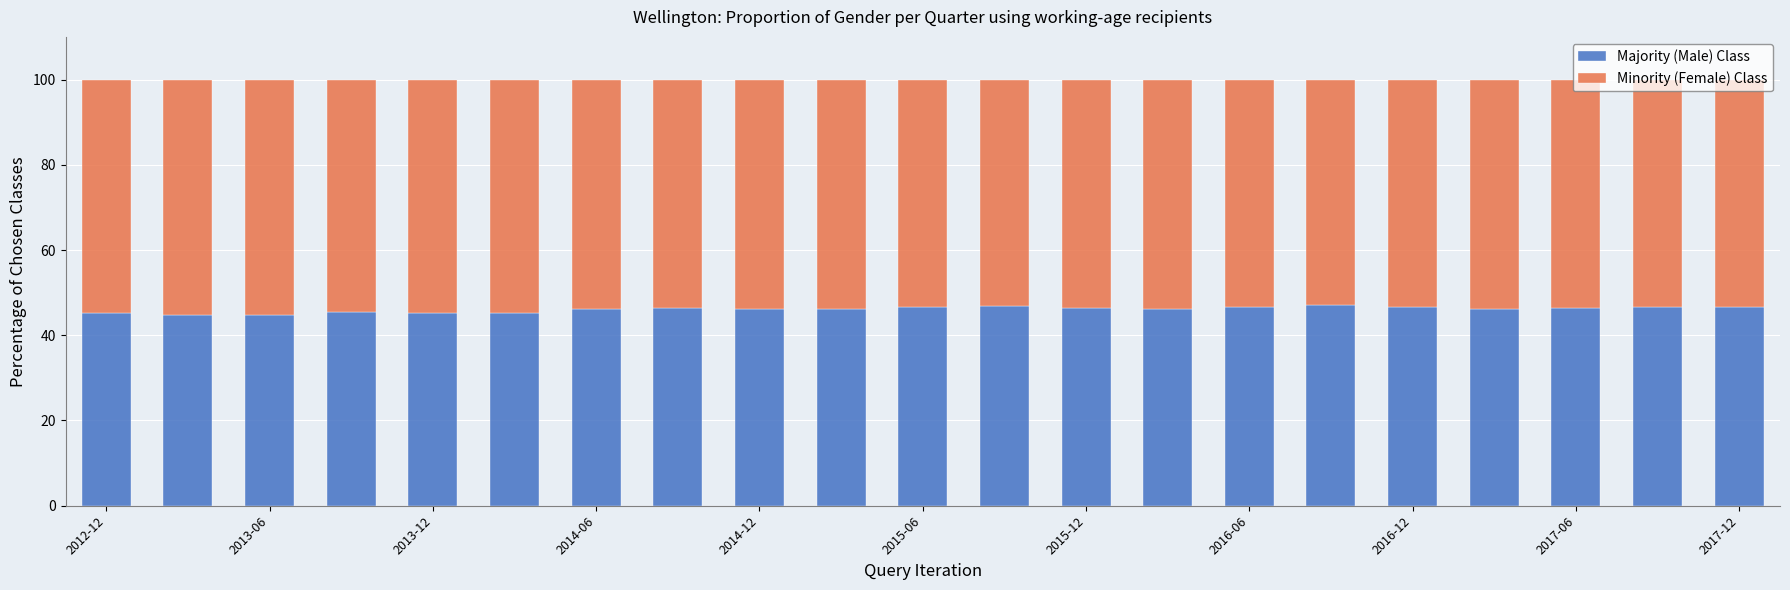

What is the total value across all series at 2013-06?

100.0